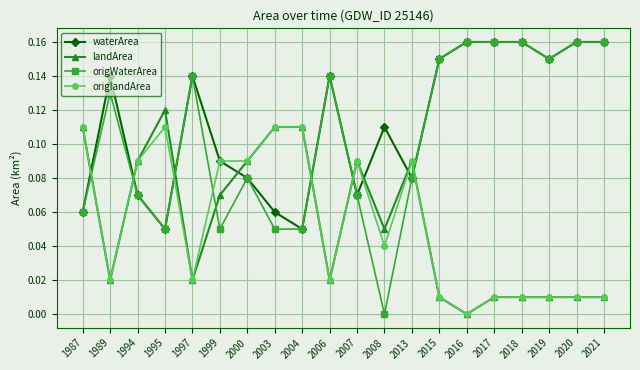

Which series has the largest range (max minus min)?

origWaterArea